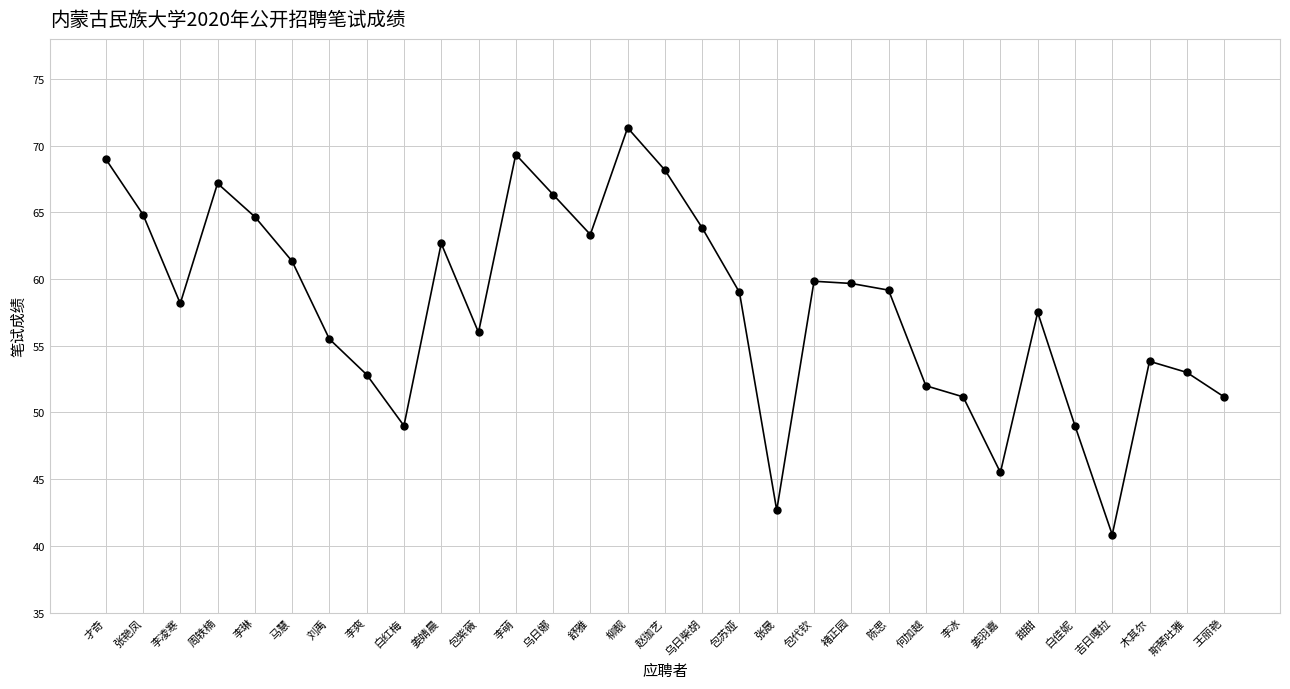

Where is the data nearest to the value 56?

包紫薇